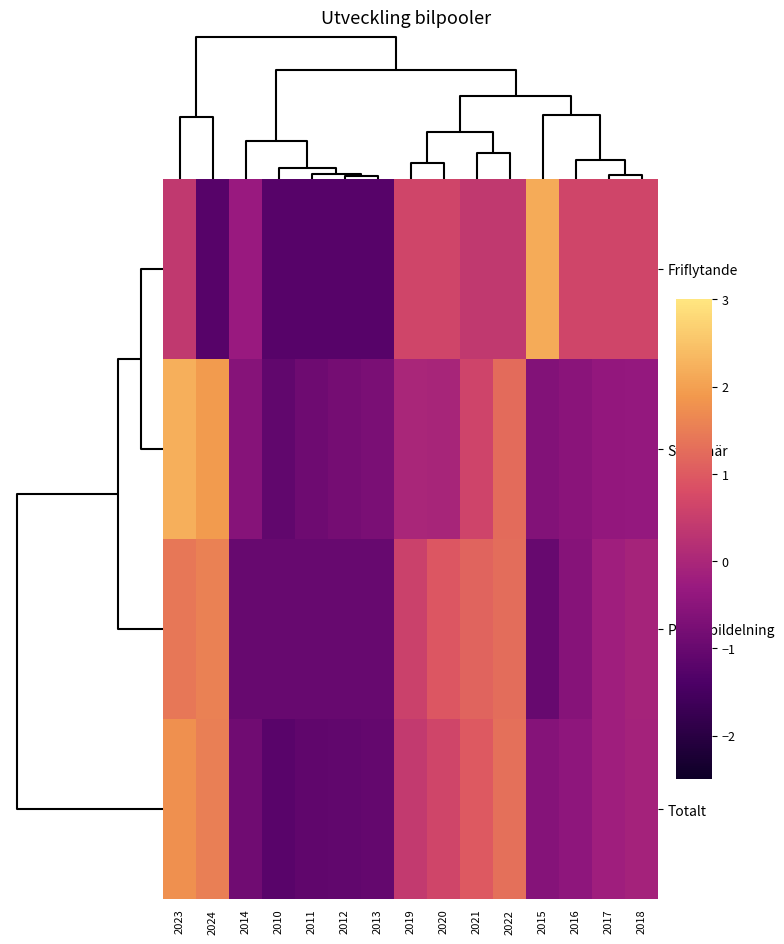

Reading left to right, what are all the values shown in this chart?

Friflytande: 2023=0.4	2024=-1.2	2014=-0.3	2010=-1.2	2011=-1.2	2012=-1.2	2013=-1.2	2019=0.6	2020=0.6	2021=0.4	2022=0.4	2015=2.2	2016=0.6	2017=0.6	2018=0.6
Stationär: 2023=2.2	2024=1.9	2014=-0.6	2010=-1.1	2011=-0.9	2012=-0.8	2013=-0.7	2019=-0.0	2020=-0.0	2021=0.6	2022=1.2	2015=-0.6	2016=-0.5	2017=-0.4	2018=-0.4
Privat bildelning: 2023=1.4	2024=1.5	2014=-1.0	2010=-1.0	2011=-1.0	2012=-1.0	2013=-1.0	2019=0.6	2020=0.9	2021=1.1	2022=1.3	2015=-1.0	2016=-0.5	2017=-0.2	2018=-0.1
Totalt: 2023=1.8	2024=1.5	2014=-0.9	2010=-1.2	2011=-1.1	2012=-1.1	2013=-1.1	2019=0.4	2020=0.6	2021=1.0	2022=1.3	2015=-0.6	2016=-0.4	2017=-0.2	2018=-0.1